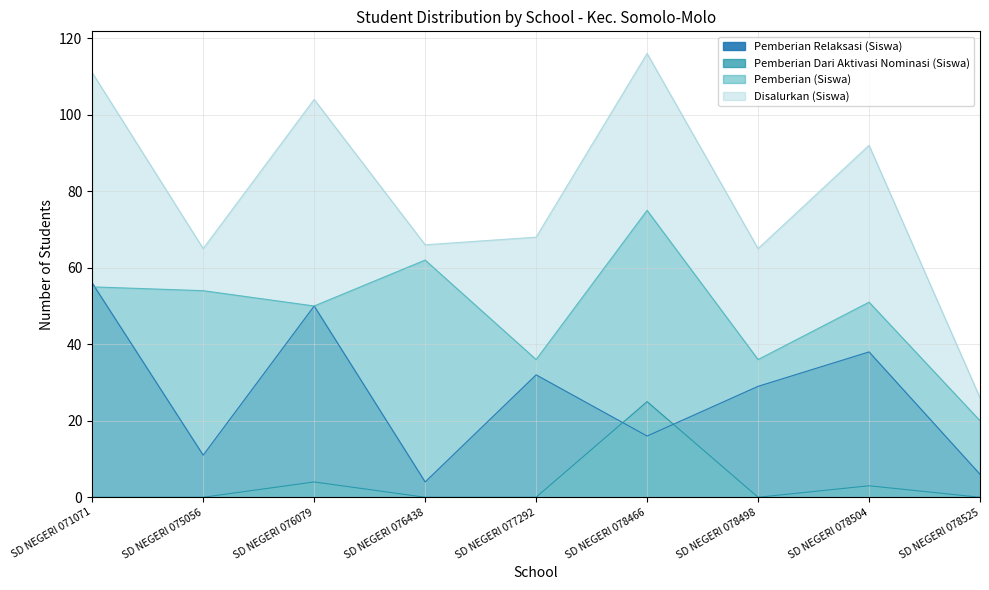

The value of Pemberian (Siswa) at SD NEGERI 076438 is 92. True or false?

False